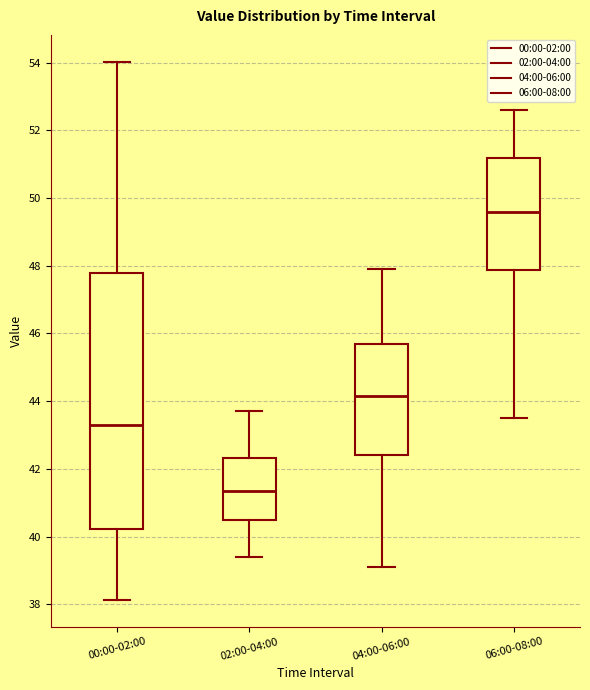

Reading left to right, transcribe this box plot: for each box, give where its median line is, the range the box spans, and where its two whiskers end, as read against the y-axis. The values are not printed on the chart, so give them approximately, as read against the axis.

00:00-02:00: median 43.4, box 40.2 to 47.8, whiskers 38.2 to 54.0
02:00-04:00: median 41.4, box 40.4 to 42.4, whiskers 39.4 to 43.8
04:00-06:00: median 44.2, box 42.4 to 45.8, whiskers 39.2 to 48.0
06:00-08:00: median 49.6, box 47.8 to 51.2, whiskers 43.6 to 52.6